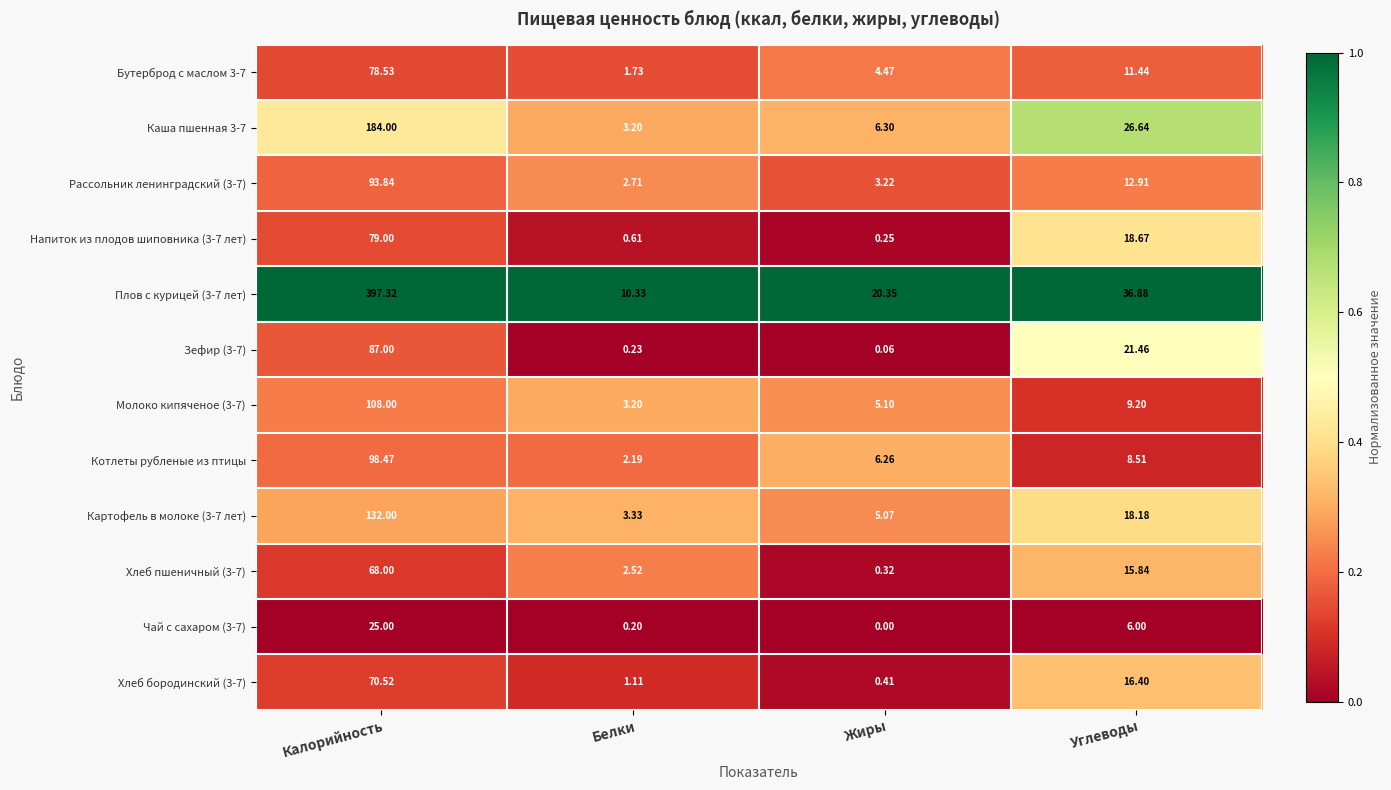

Rank the categories by Бутерброд с маслом 3-7 value from highest to lowest.

Калорийность, Углеводы, Жиры, Белки